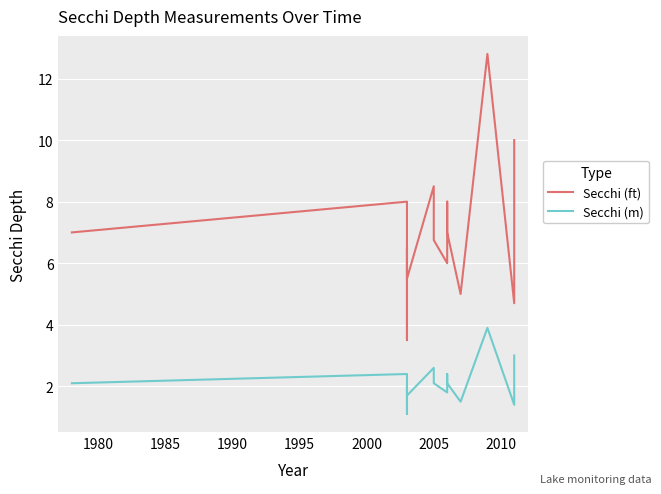

How many values in the Secchi (ft) series are below 7?

8